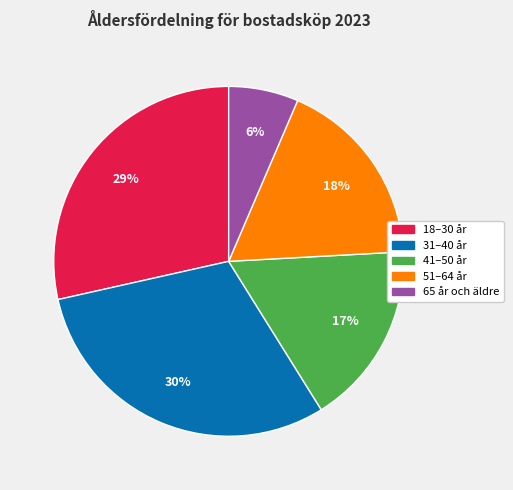

What is the ratio of the value at 51–64 år to the value at 31–40 år?

0.6